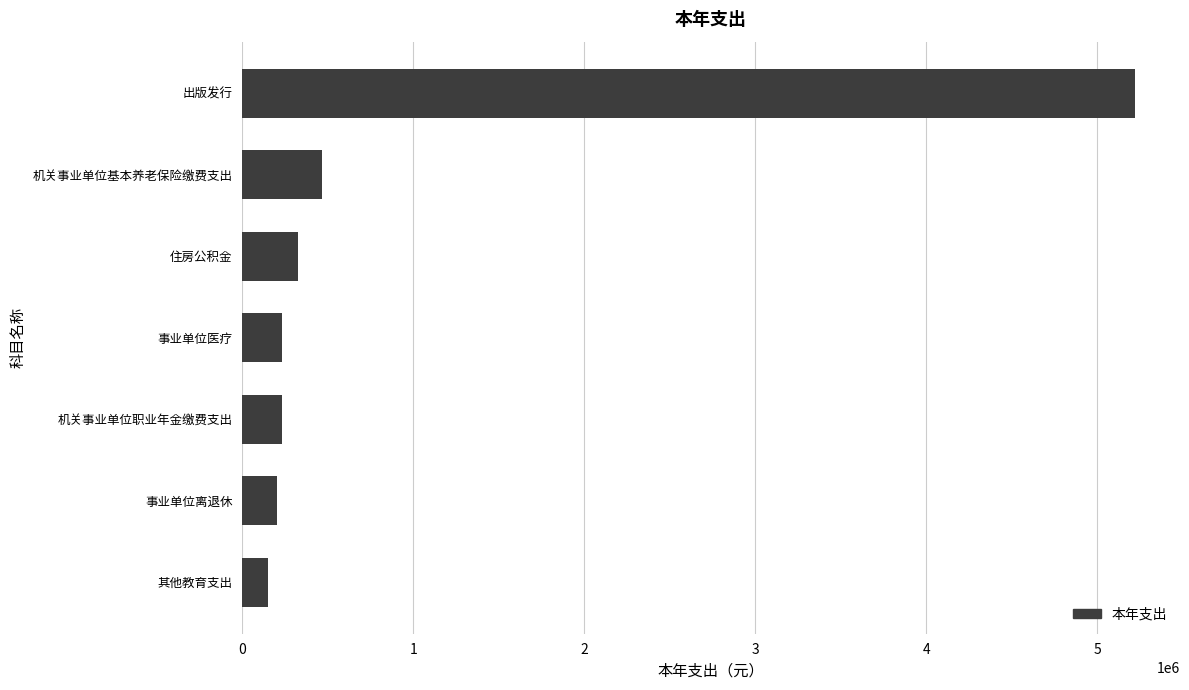

What is the greatest value displayed?

5222005.3